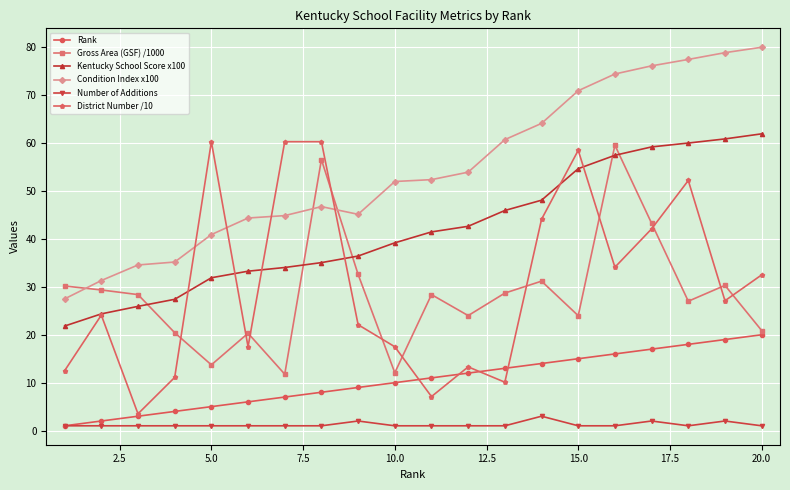

List the series in order of their peak value, lowest first.

Number of Additions, Rank, Gross Area (GSF) /1000, District Number /10, Kentucky School Score x100, Condition Index x100